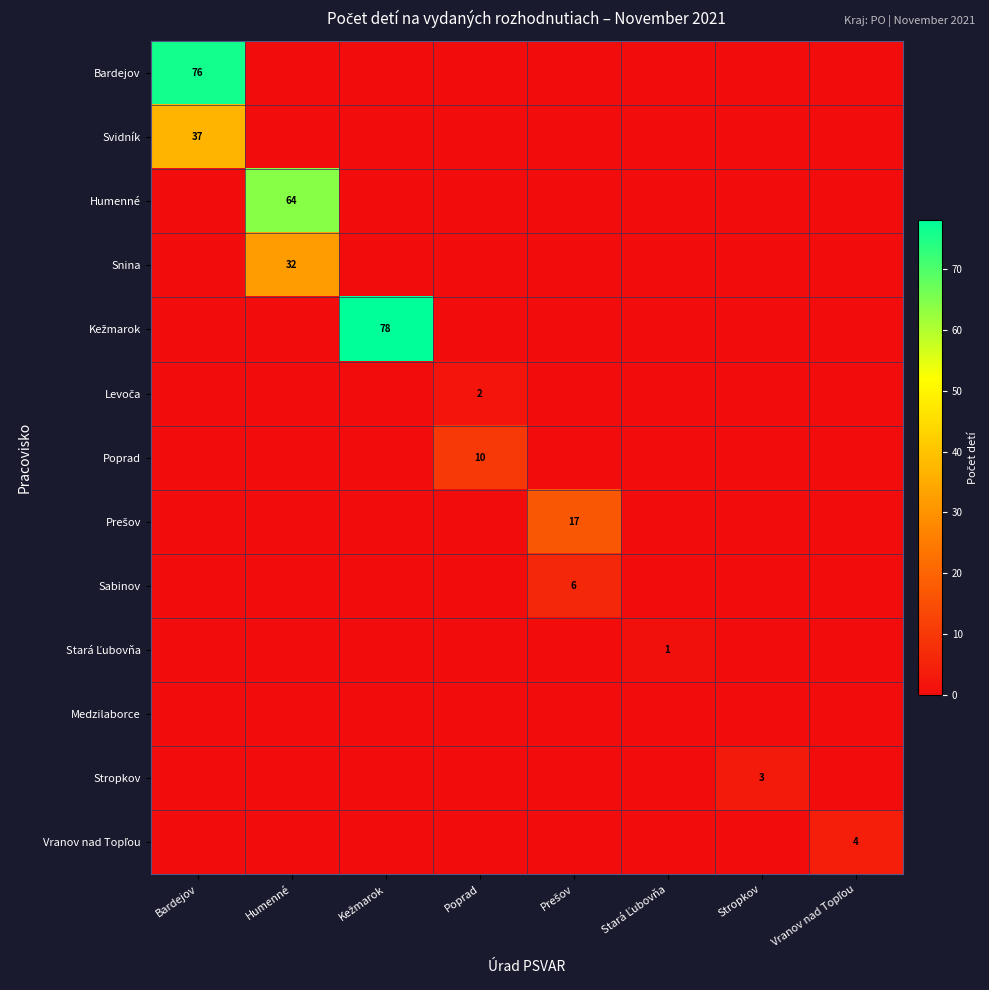

What is the average value of the Kežmarok series?

10